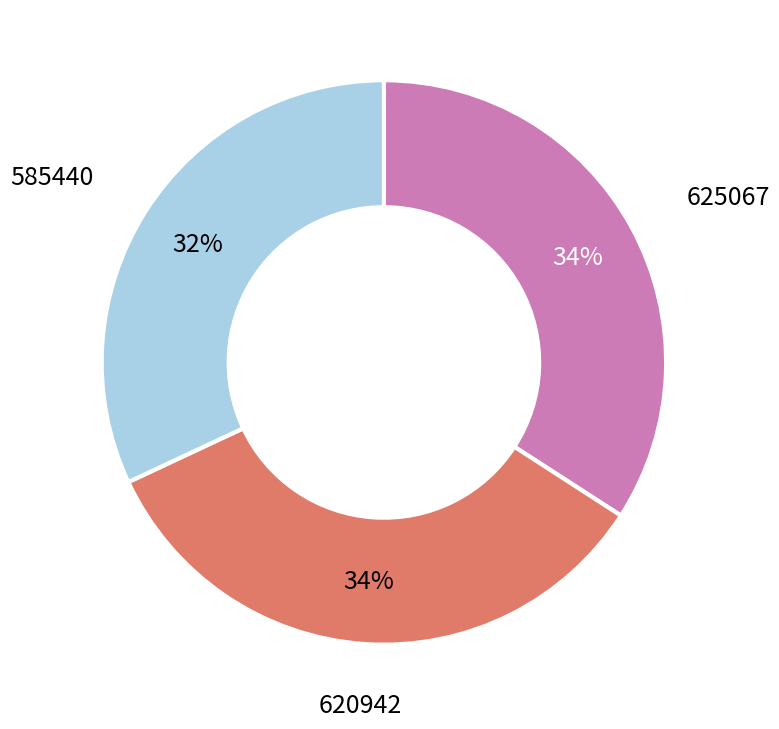

To the nearest percent, what percentage of the pie is 625067?

34%